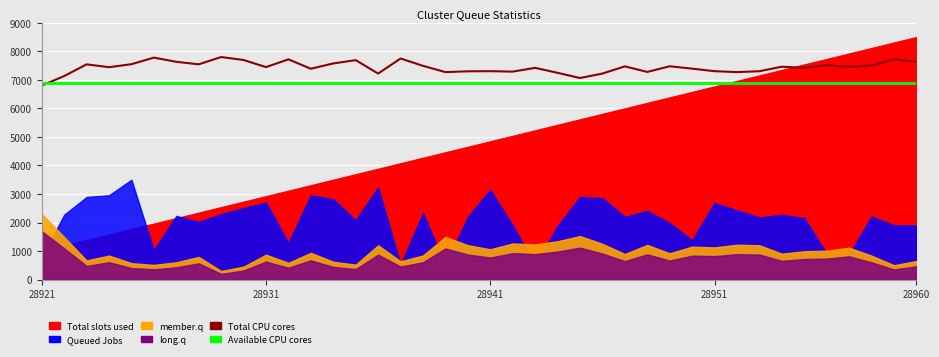

The Available CPU cores series shows 6900.0 at 26. True or false?

True